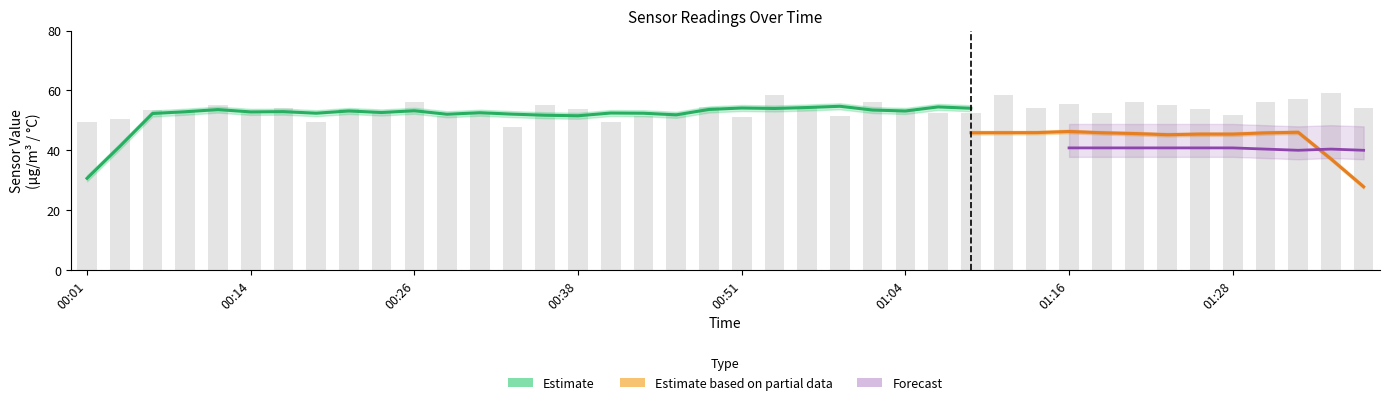

True or false: SDS_P1 has a value of 95.0 at 00:49.

False